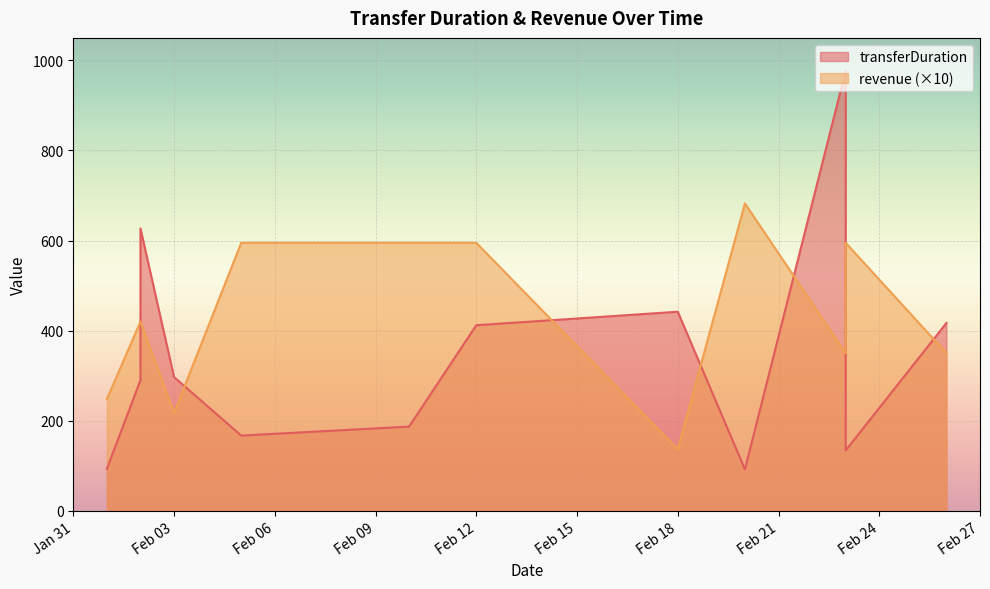

Between 2024-02-02 and 2024-02-18, which series saw the biggest shift?

revenue